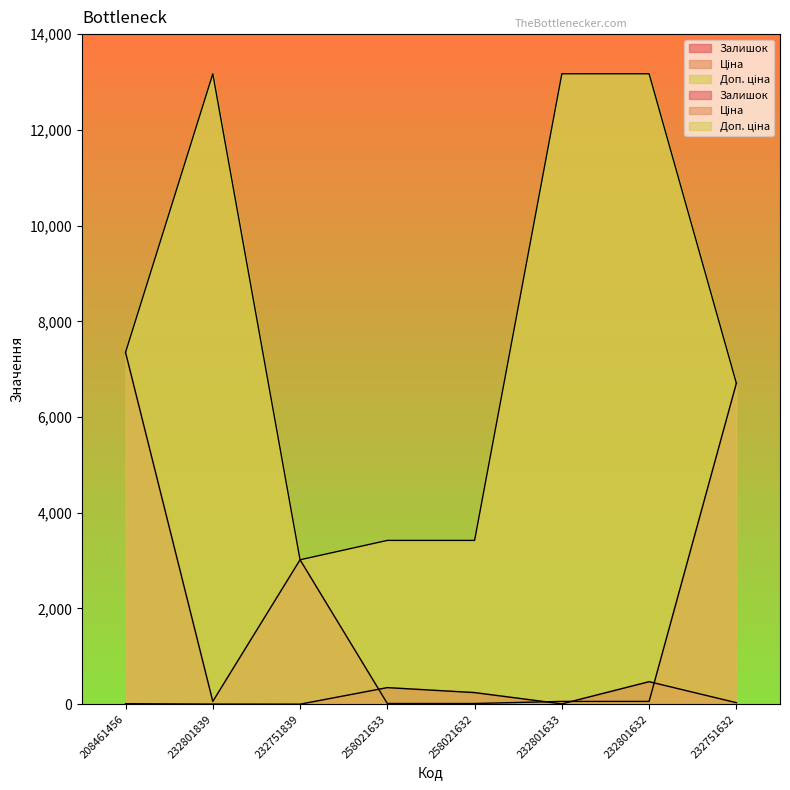

Which category has the lowest value in the Залишок series?

232751839